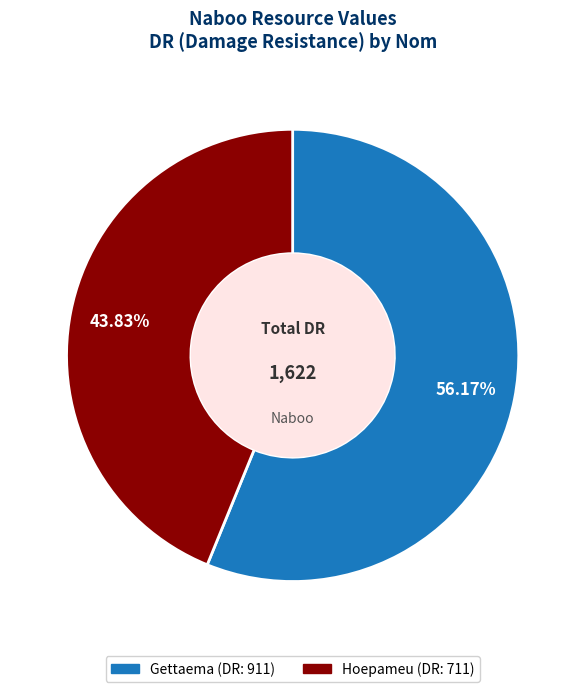

Does Hoepameu account for over 50% of the chart?

No